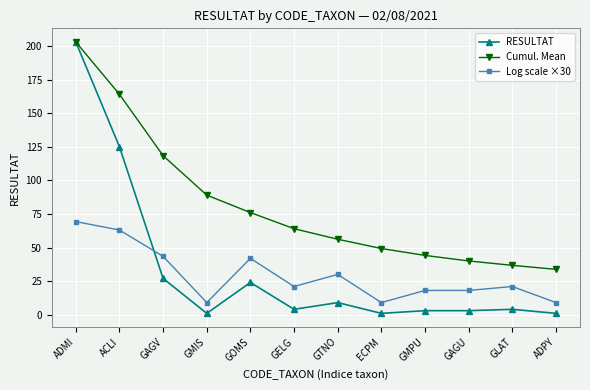

What is the value of the Log scale ×30 point at the 2nd from the left?

63.0